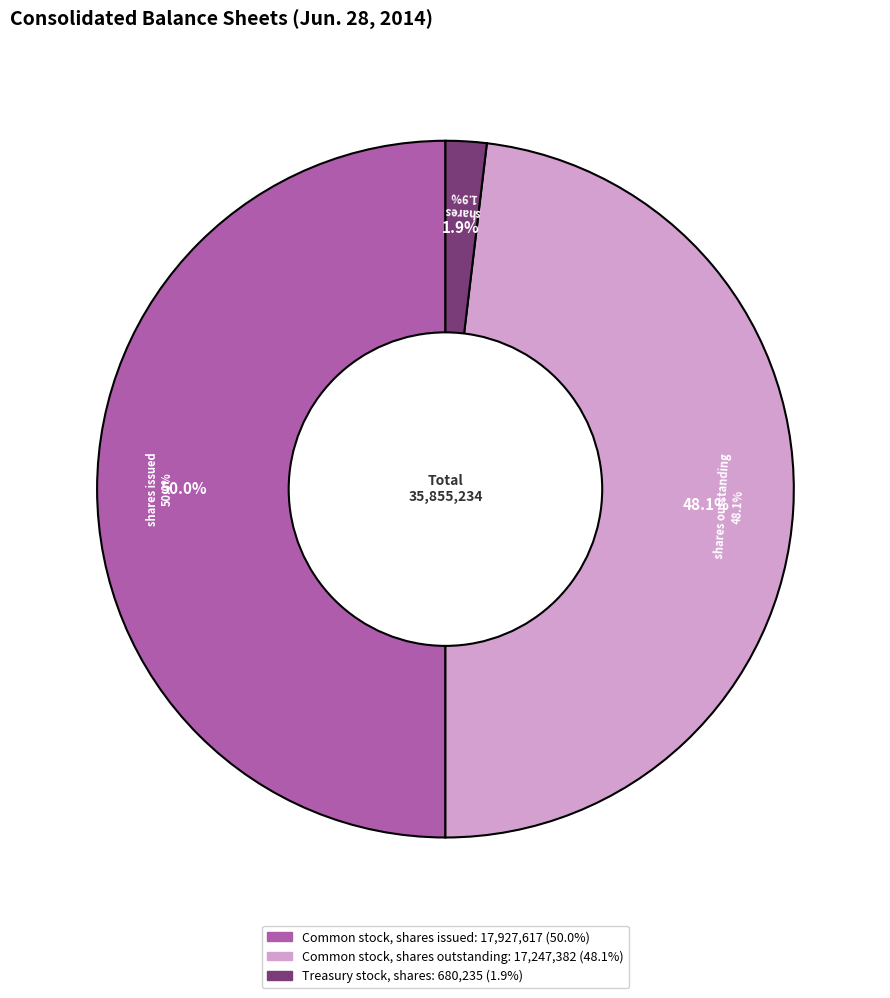

Is there any slice that represents more than half of the pie?

No